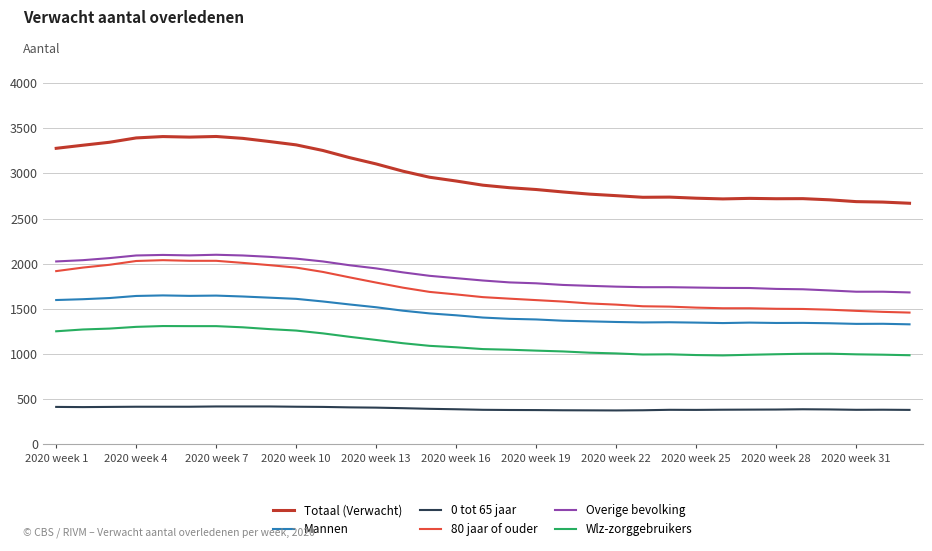

True or false: Wlz-zorggebruikers has more than 1 points higher than both neighbors.

True